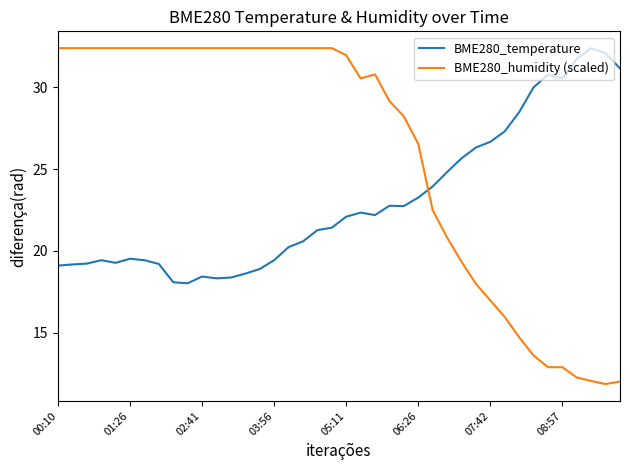

True or false: BME280_temperature and BME280_humidity (scaled) intersect in this chart.

True